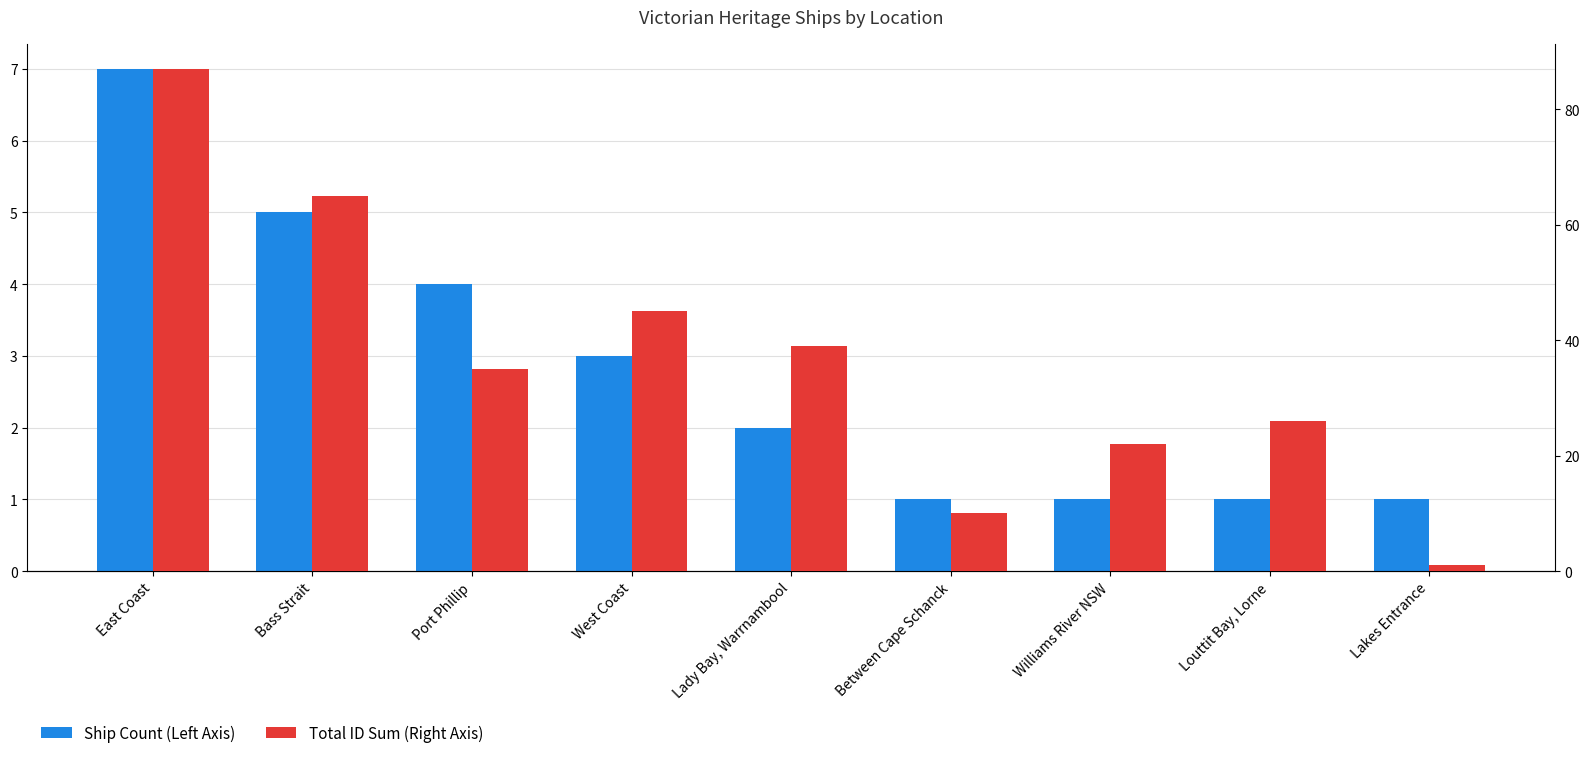

How many distinct data groups are displayed?

2